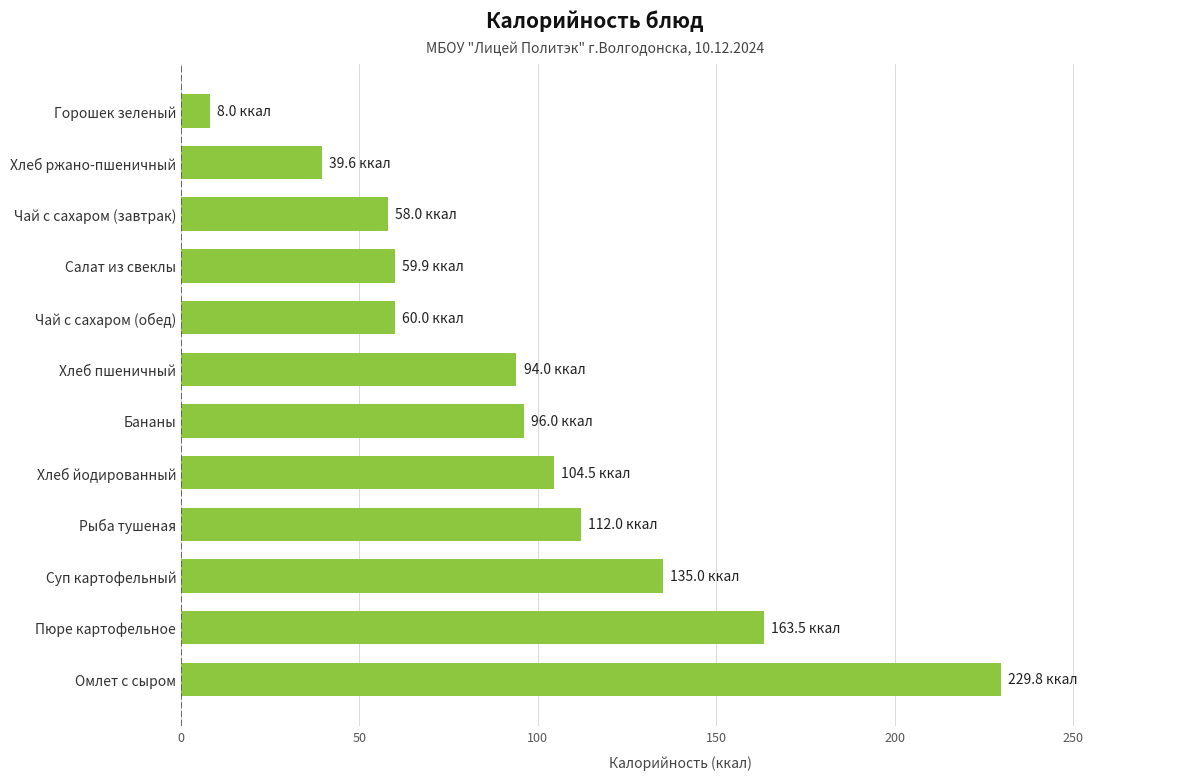

What is the difference between the values at Рыба тушеная and Чай с сахаром (обед)?

52.0